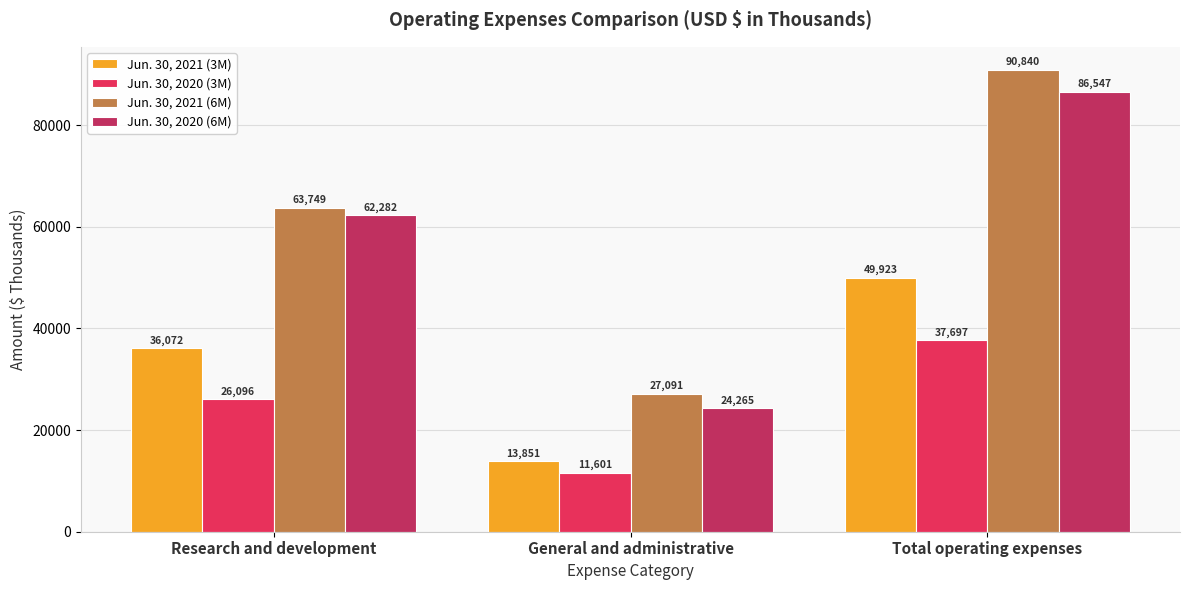

Reading right to left, extract all data points from this chart.

Jun. 30, 2021 (3M): 49923	13851	36072
Jun. 30, 2020 (3M): 37697	11601	26096
Jun. 30, 2021 (6M): 90840	27091	63749
Jun. 30, 2020 (6M): 86547	24265	62282